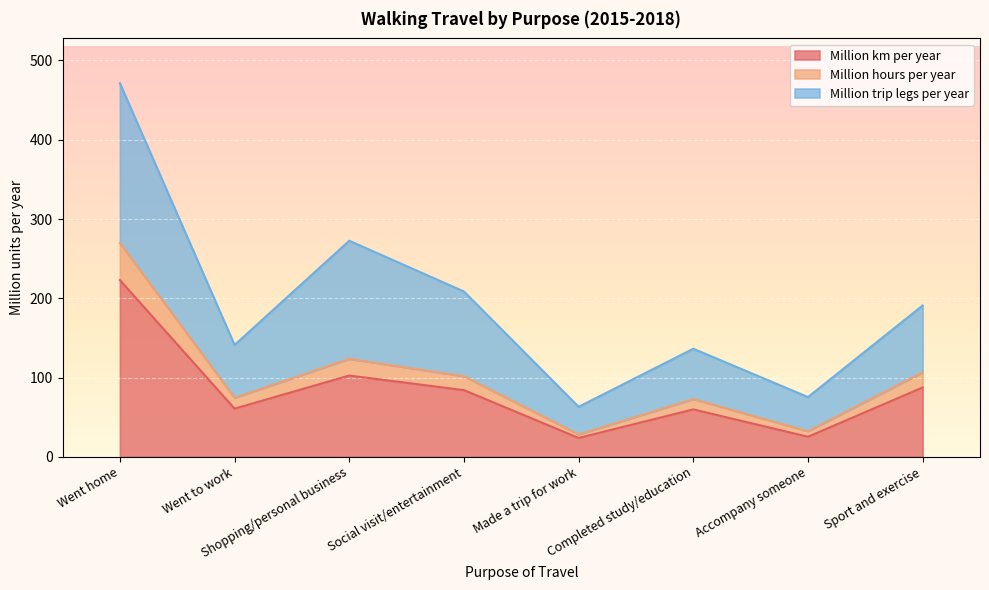

What is the sum of all Million trip legs per year values?

1559.2